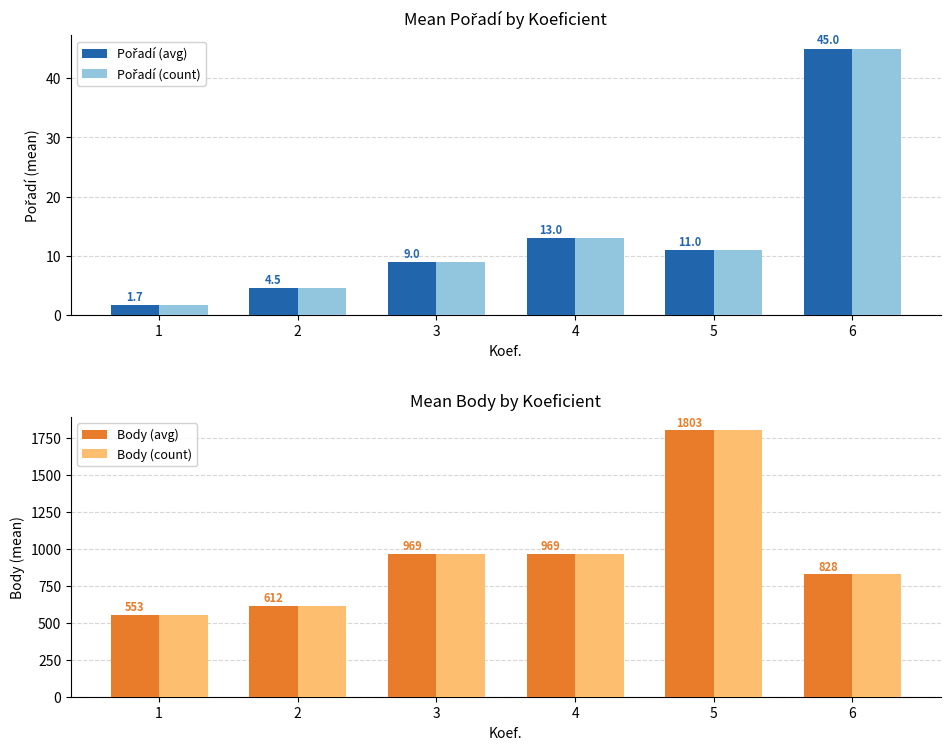

Rank the series by their maximum value, from highest to lowest.

Body (avg), Body (count), Pořadí (avg), Pořadí (count)